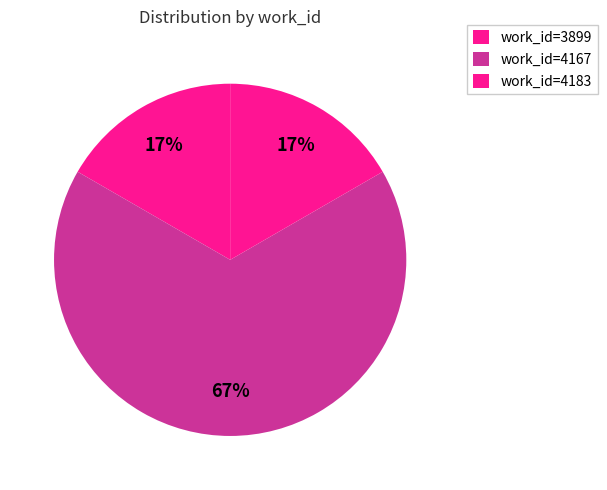

How many segments does this pie chart have?

3